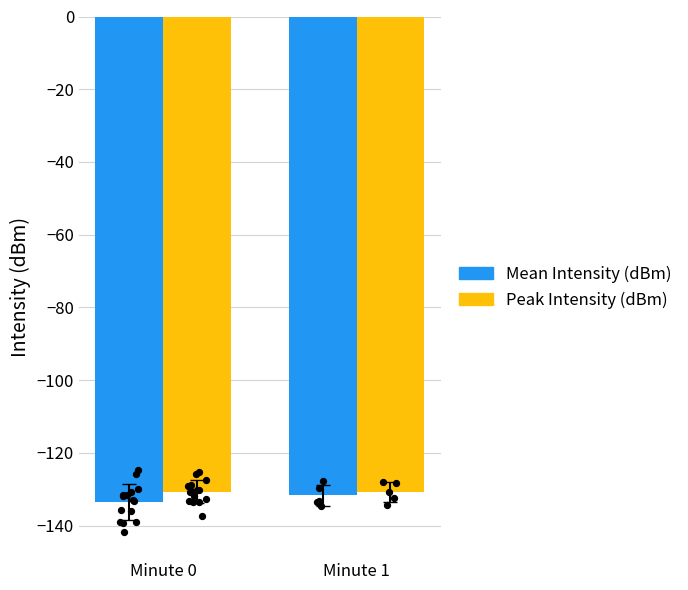

At how many categories does at least one series exceed -132?

2